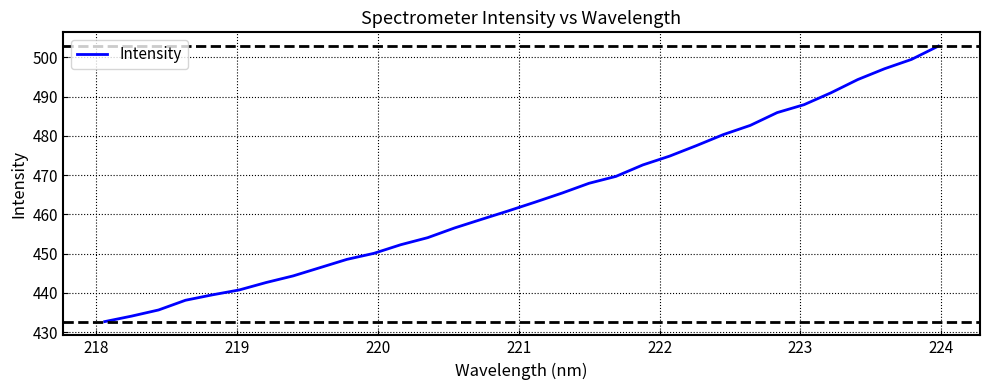

What is the difference between the maximum and minimum values?

70.2